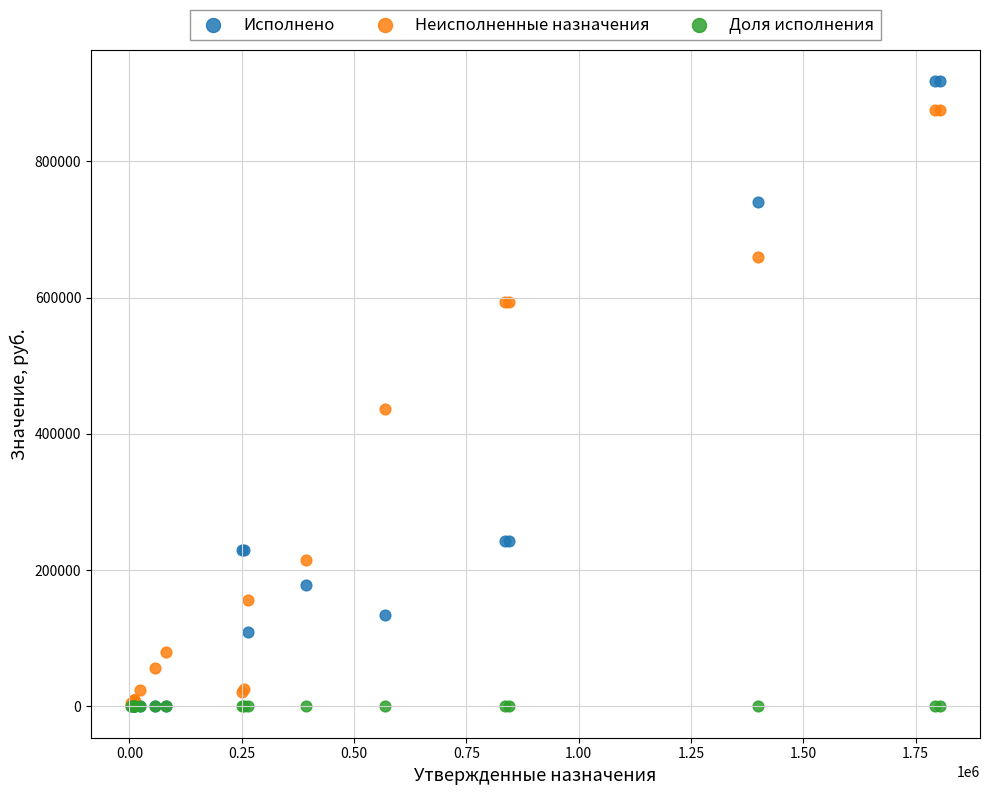

What are all the series names shown in the legend?

Исполнено, Неисполненные назначения, Доля исполнения